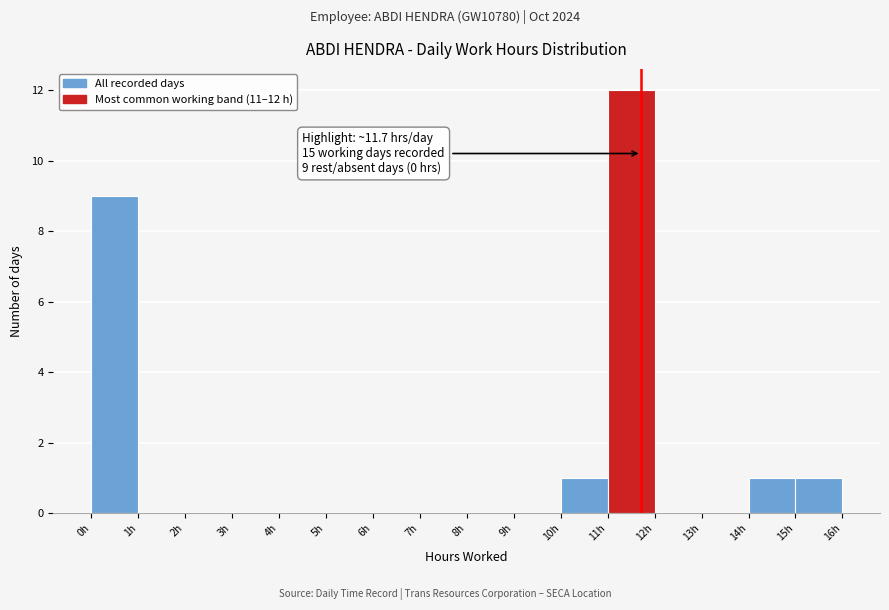

Over which range of the x-axis is the bar tallest?

11 to 12